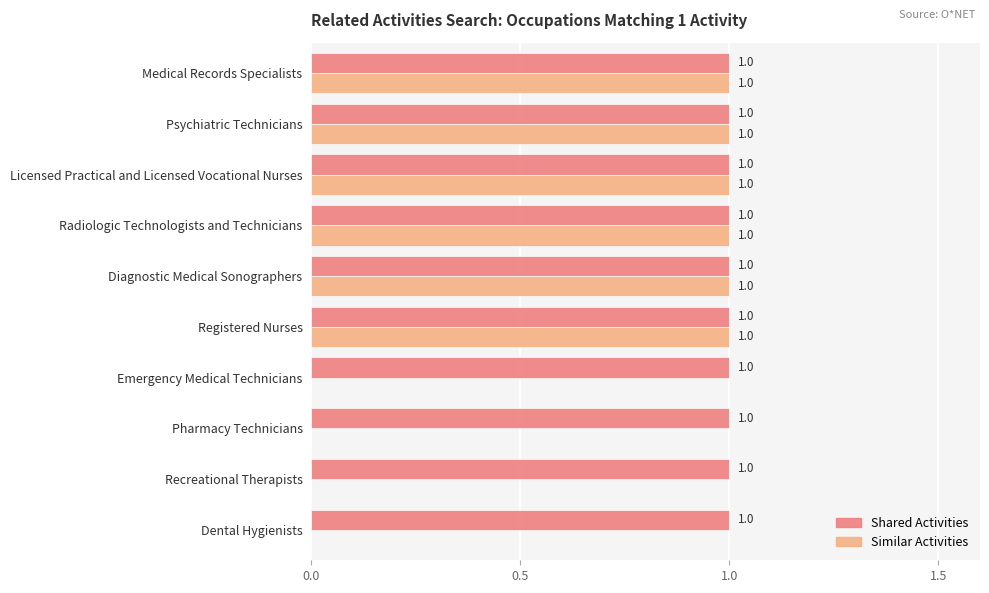

What are all the series names shown in the legend?

Shared Activities, Similar Activities